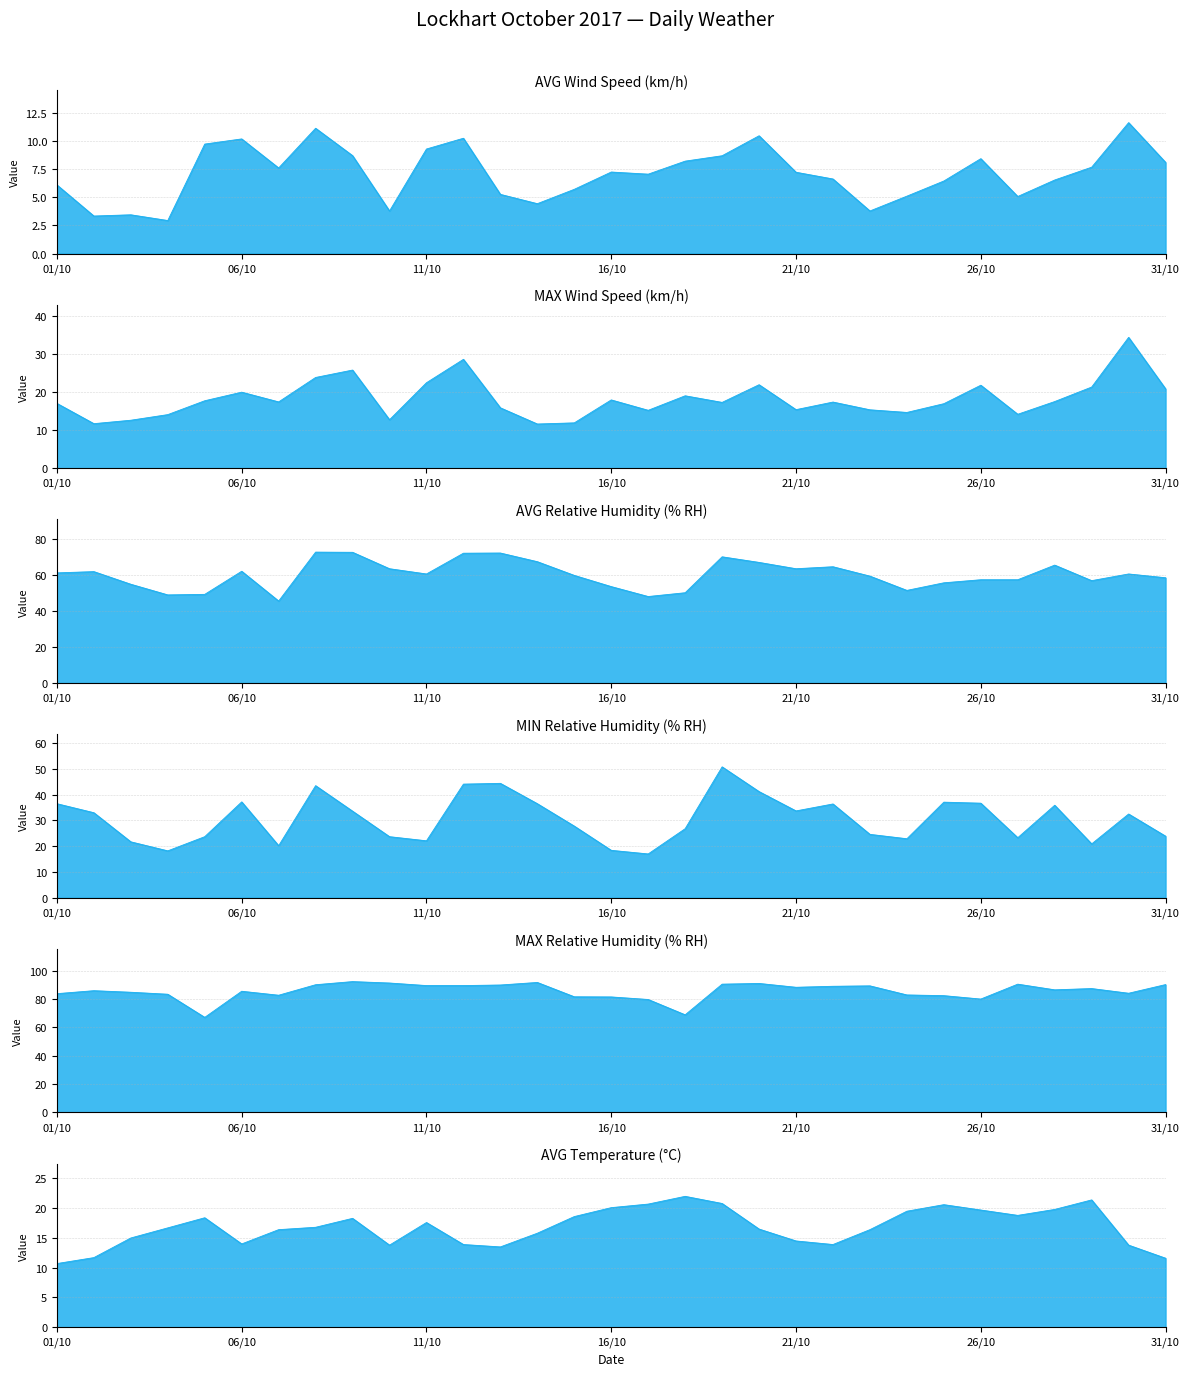

Which series changed the most between 04/10/2017 and 22/10/2017?

MIN Relative Humidity (% RH)